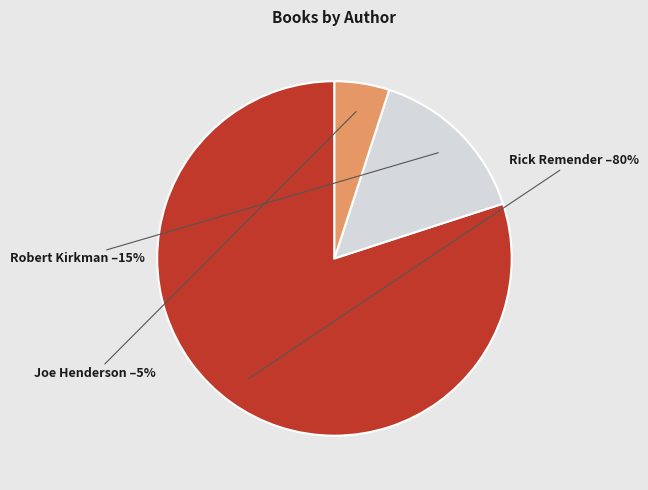

True or false: Joe Henderson accounts for 1% of the total.

False